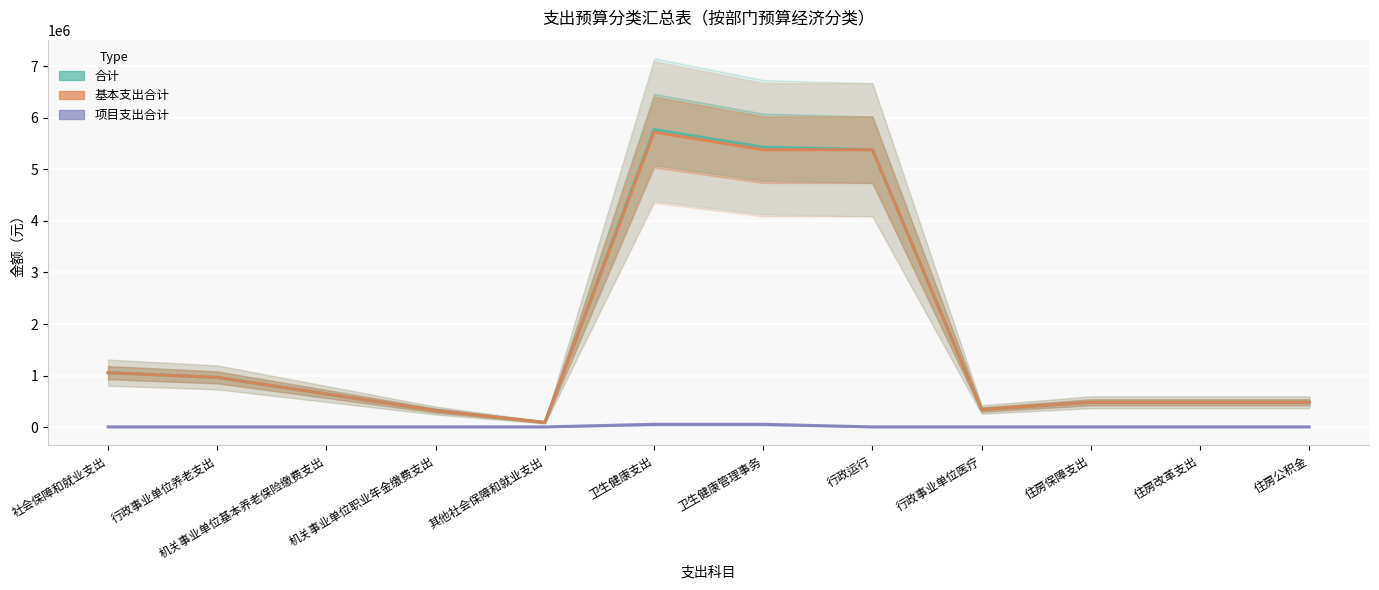

What is the difference between the maximum and second lowest values in the 合计 series?

5451423.1